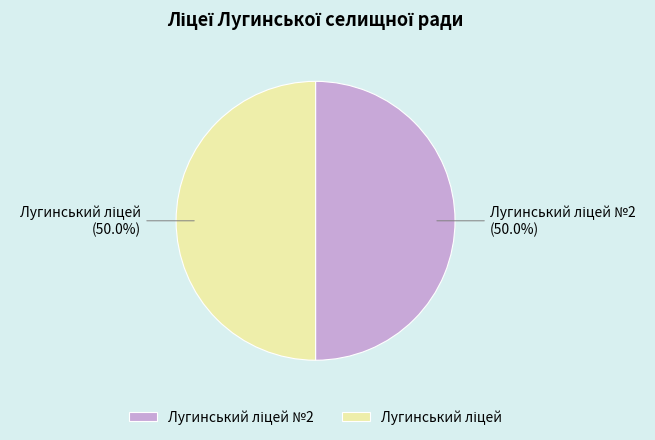

Approximately how many times larger is the value at Лугинський ліцей compared to Лугинський ліцей №2?

1.0